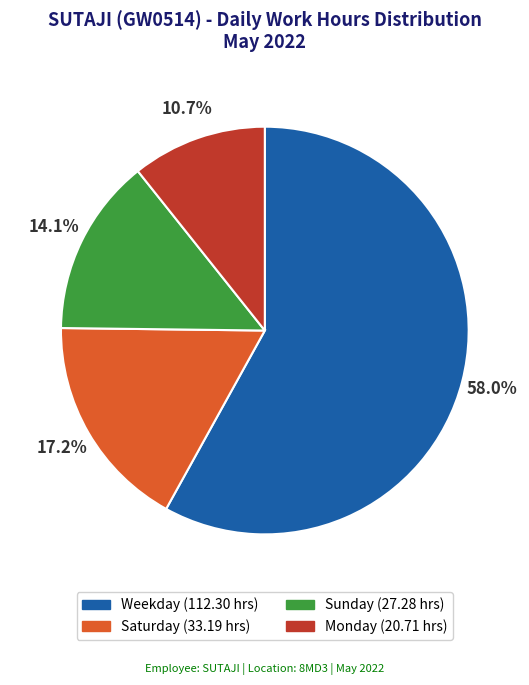

Is there a majority slice in this chart?

Yes